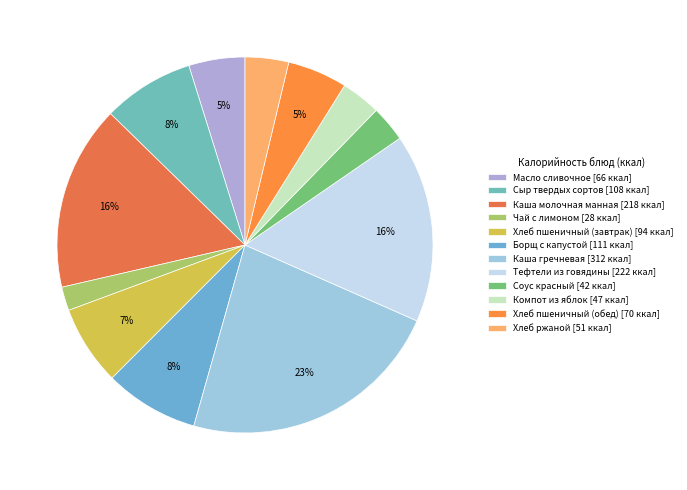

Which category has the biggest portion of the pie?

Каша гречневая